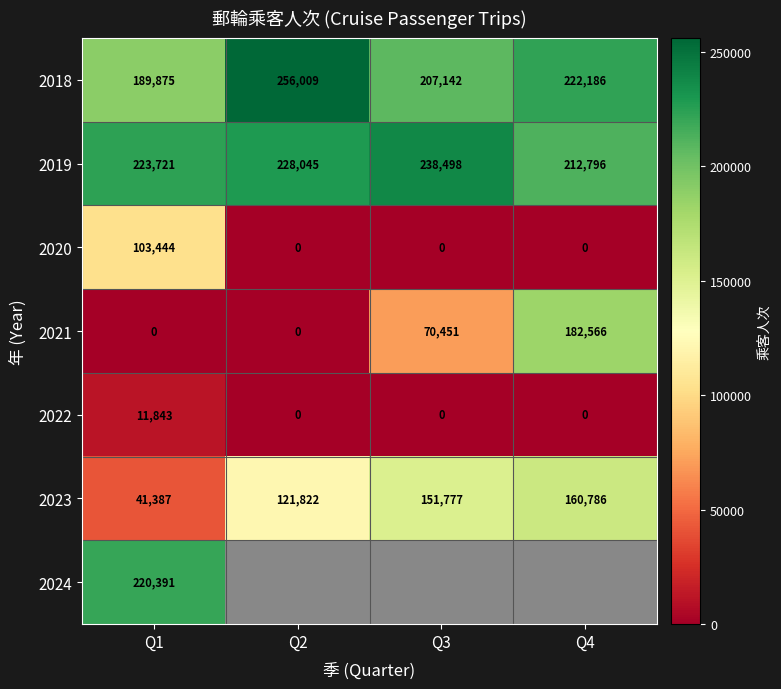

Which category has the highest value in the 2022 series?

Q1